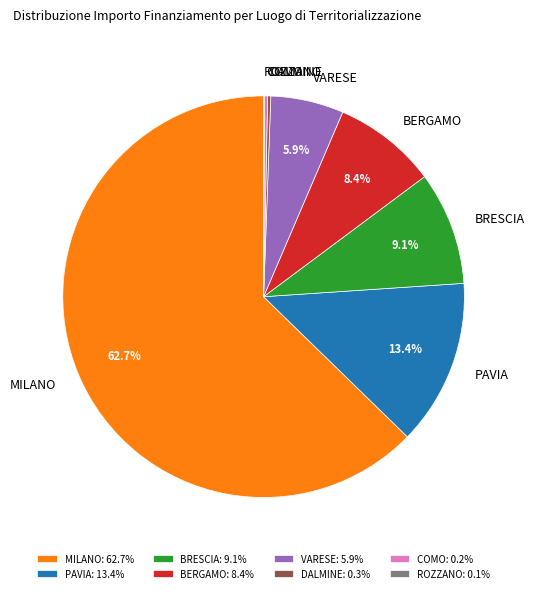

Which has a higher value, BRESCIA or VARESE?

BRESCIA